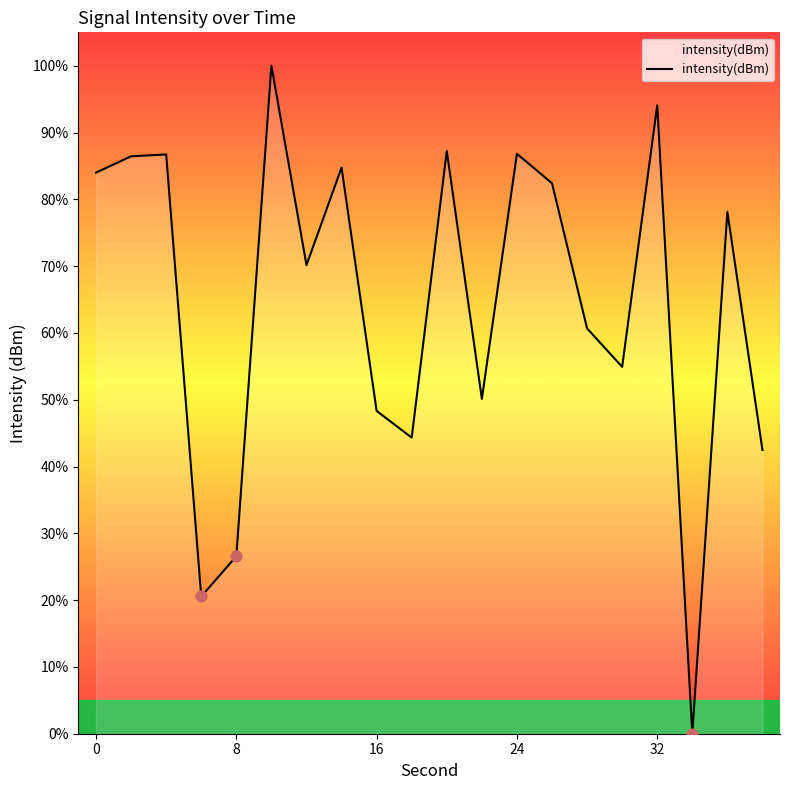

What is the maximum value shown in the chart?

100.0